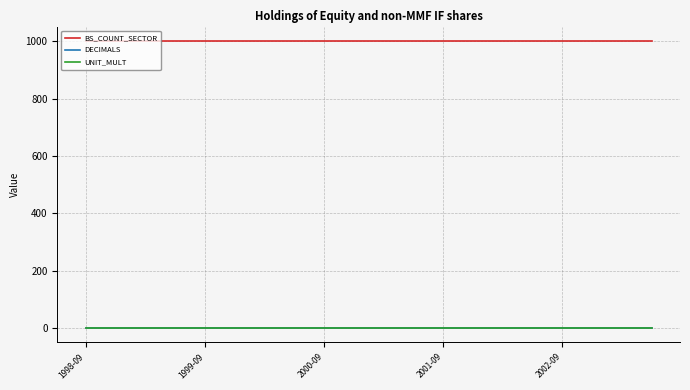

What is the greatest value displayed?

1000